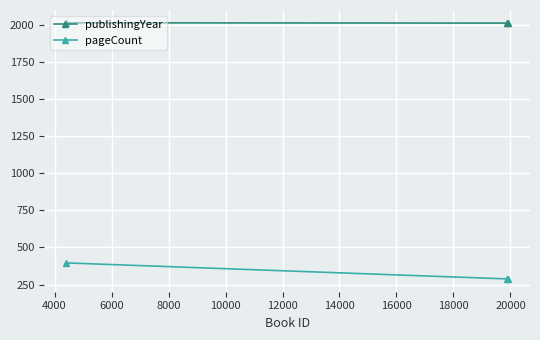

Which series has the largest range (max minus min)?

pageCount